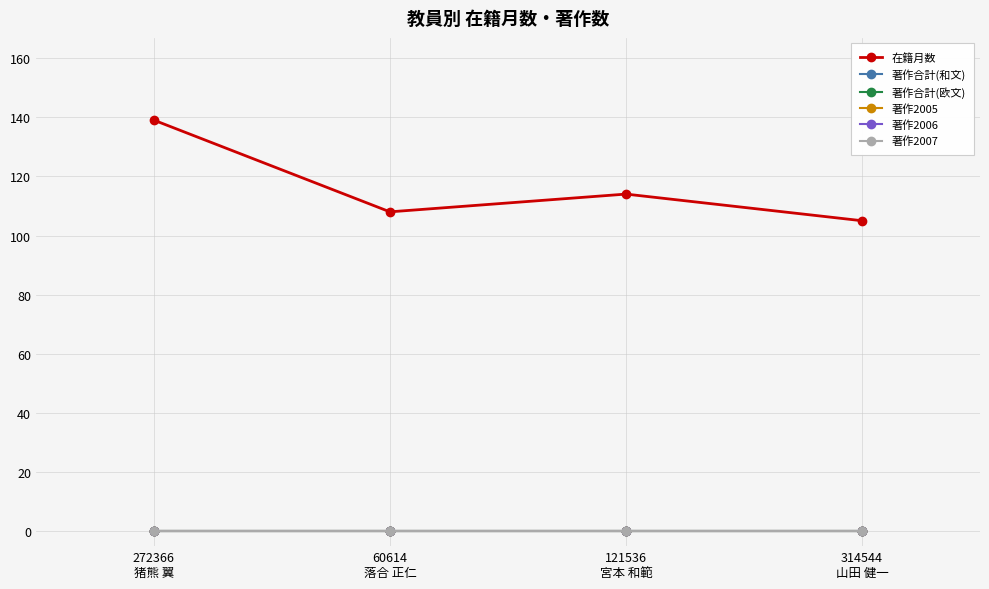

What is the minimum value for 在籍月数?

105